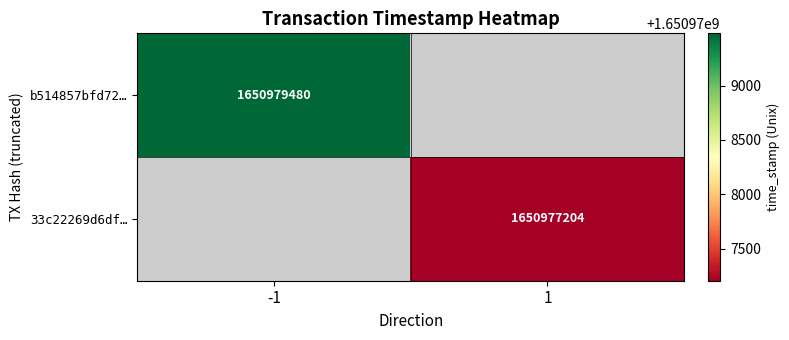

Is it true that b514857bfd72… equals 2752274020.0 at -1?

False